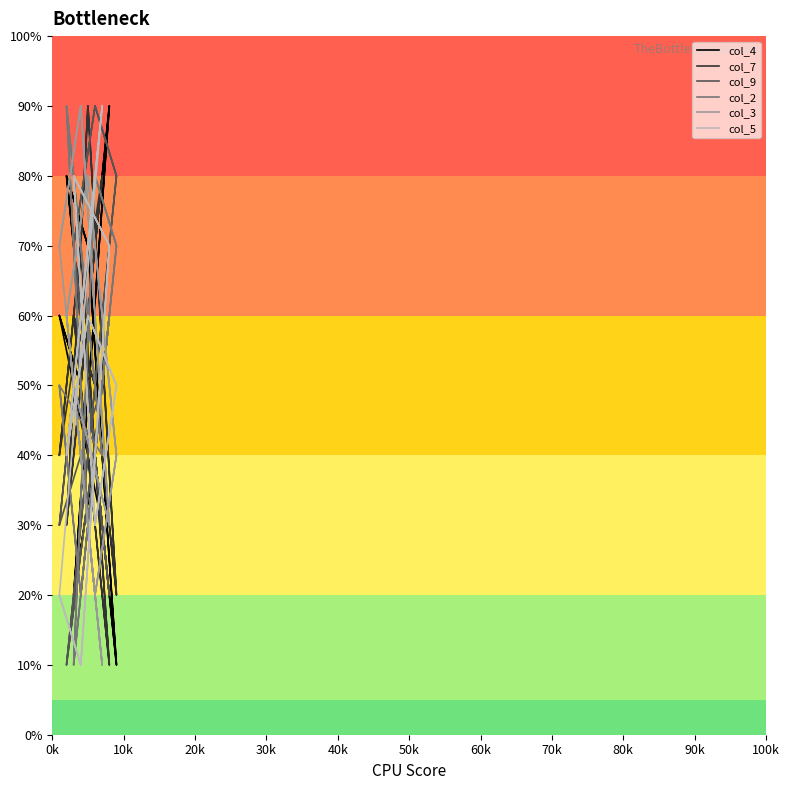

Does the chart display data point markers on the line(s)?

No